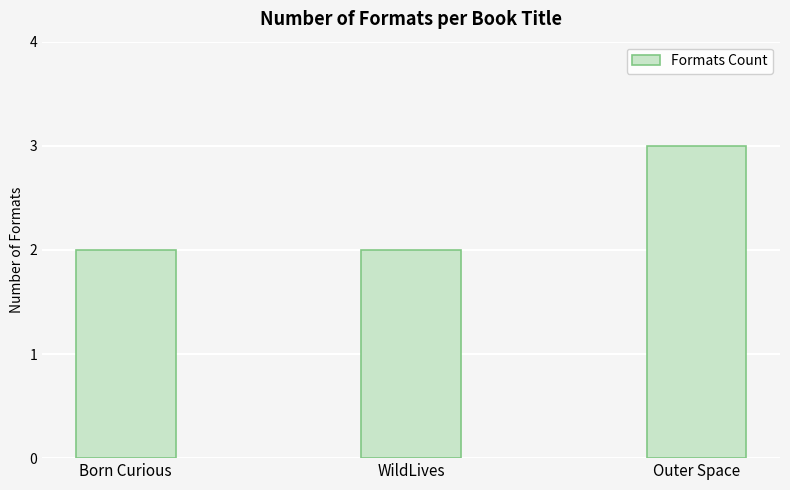

Reading left to right, extract all data points from this chart.

2	2	3